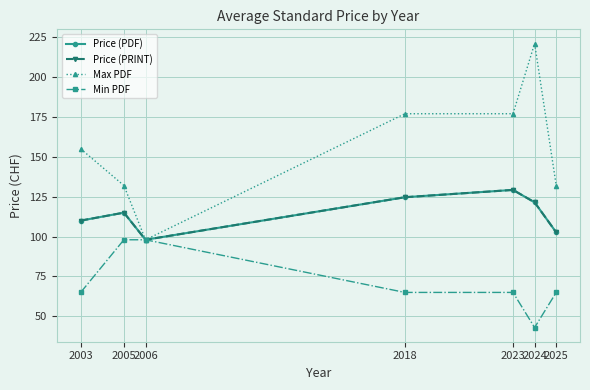

At which category does Min PDF reach its first local valley?

2024